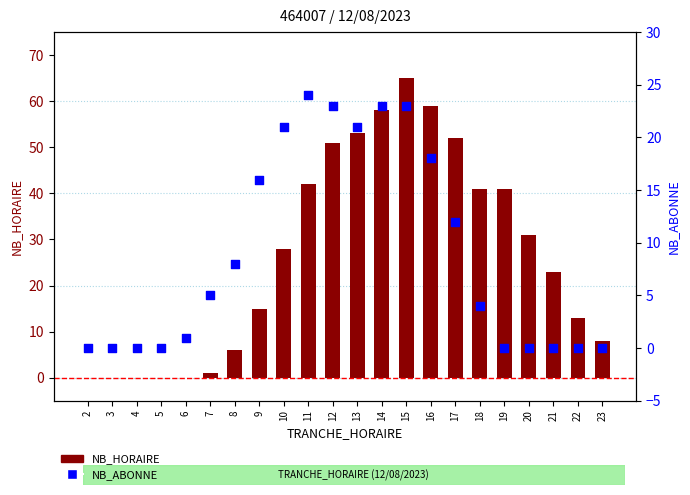

At which category is the sum across all series the highest?

15